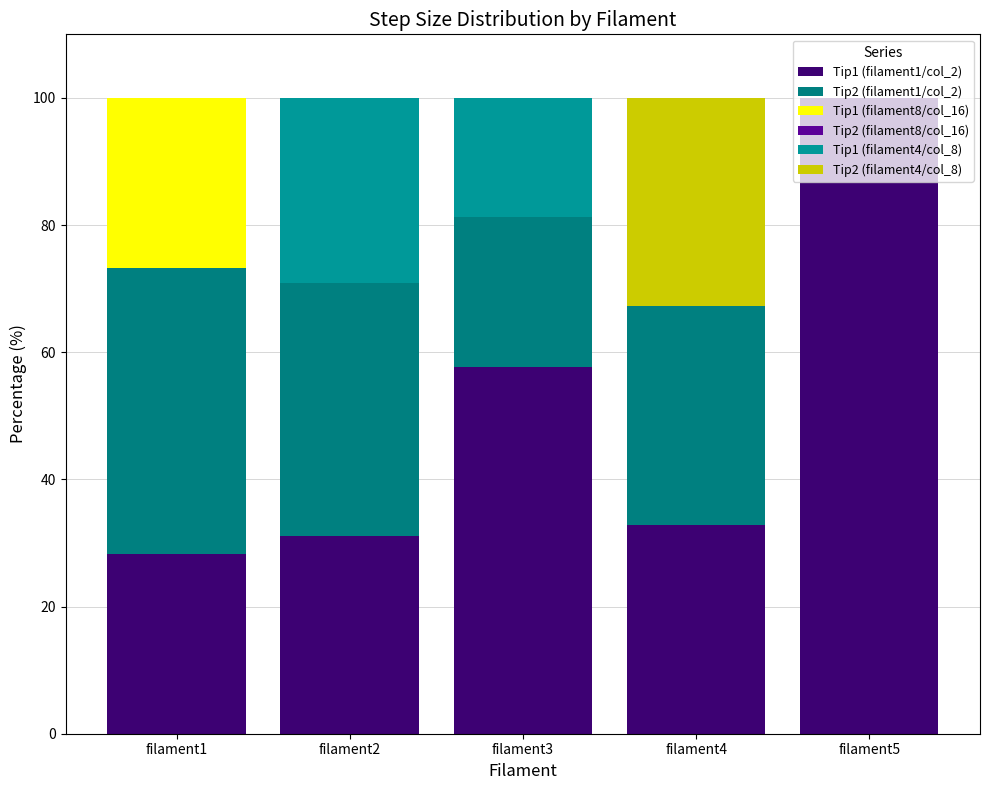

Count the number of data series in this chart.

5